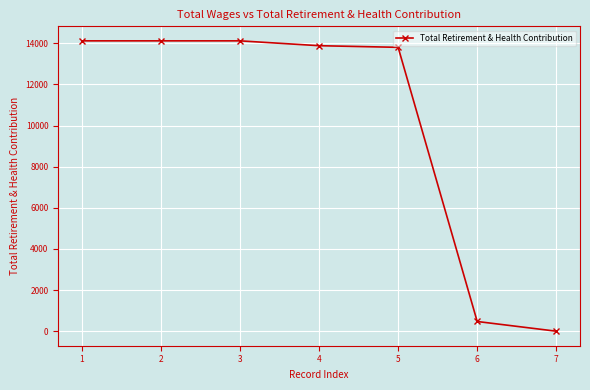

Reading right to left, list all the values displayed in this chart.

0	472	13806	13885	14121	14121	14121